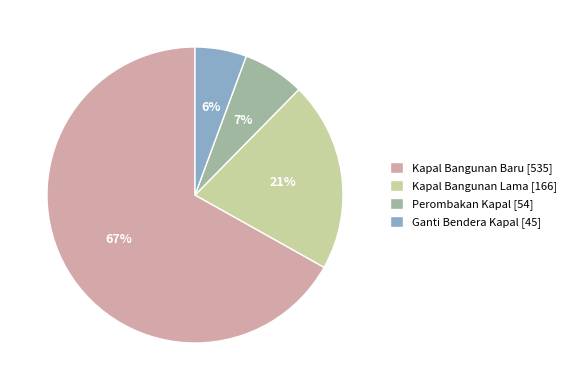

What is the ratio of the value at Ganti Bendera Kapal [45] to the value at Kapal Bangunan Lama [166]?

0.3